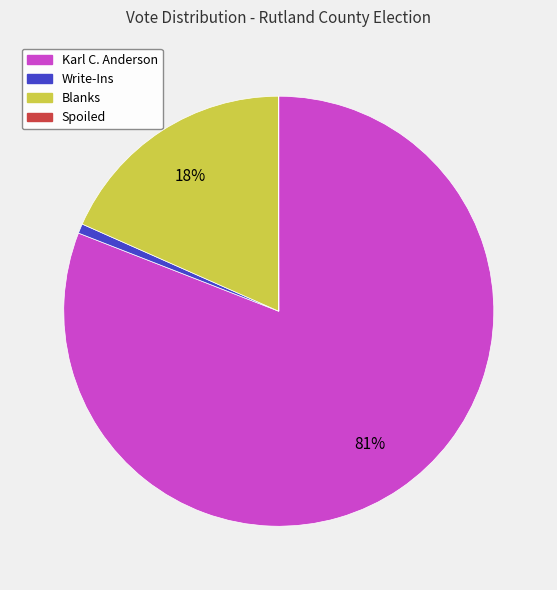

To the nearest percent, what is the difference between the largest and smallest slice percentages?

81%